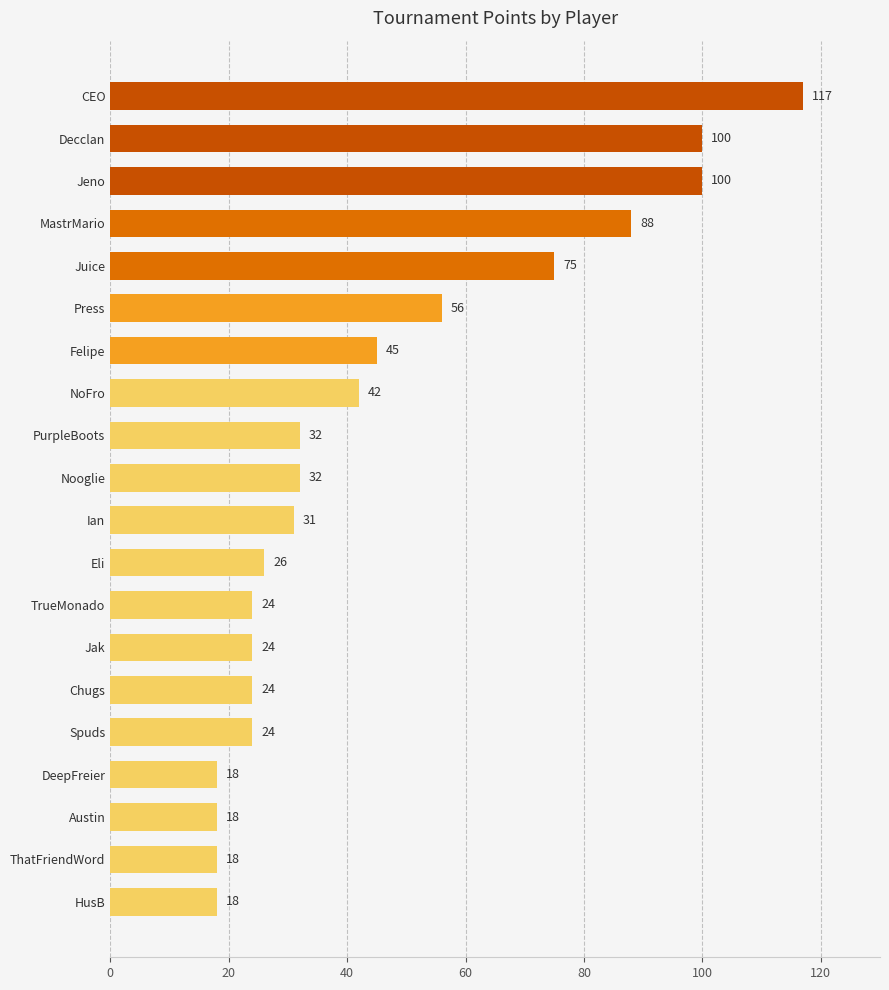

What is the change in value from ThatFriendWord to Chugs?

+6